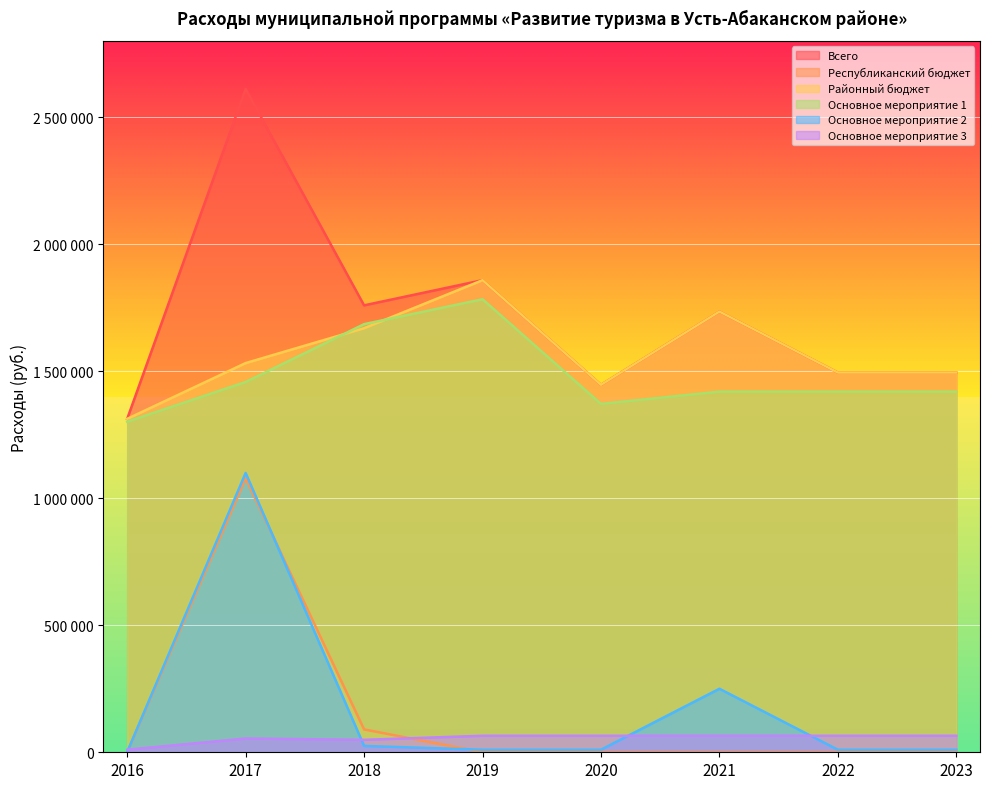

Does the chart display data point markers on the line(s)?

No